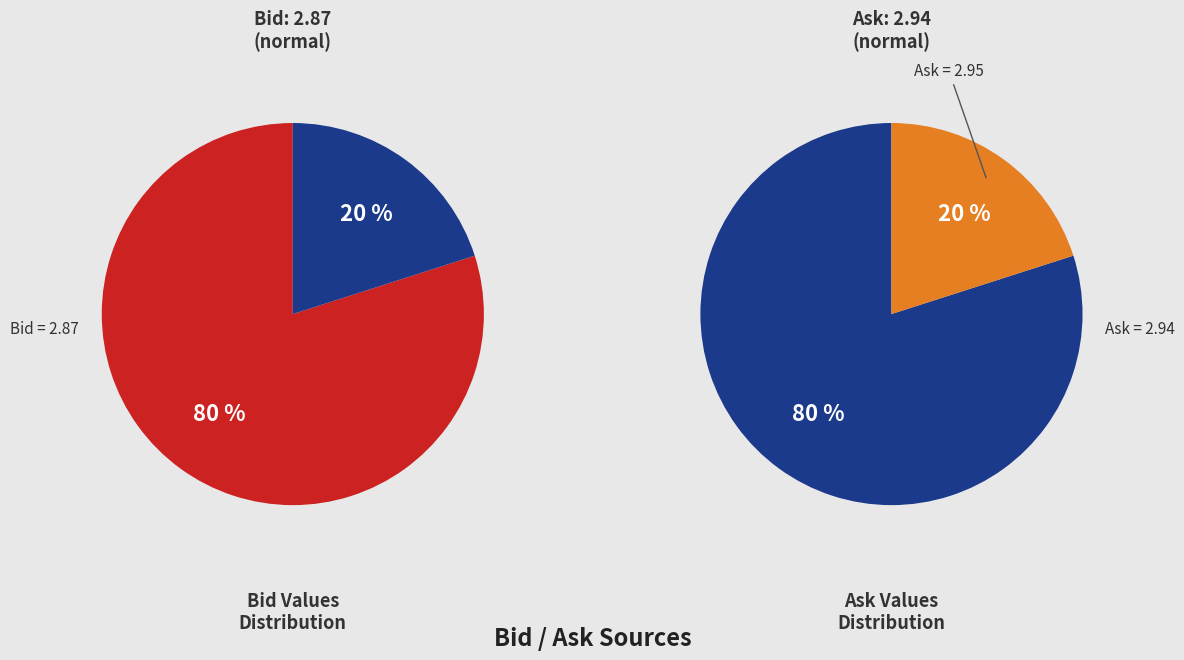

Which series has the widest spread of values?

Ask